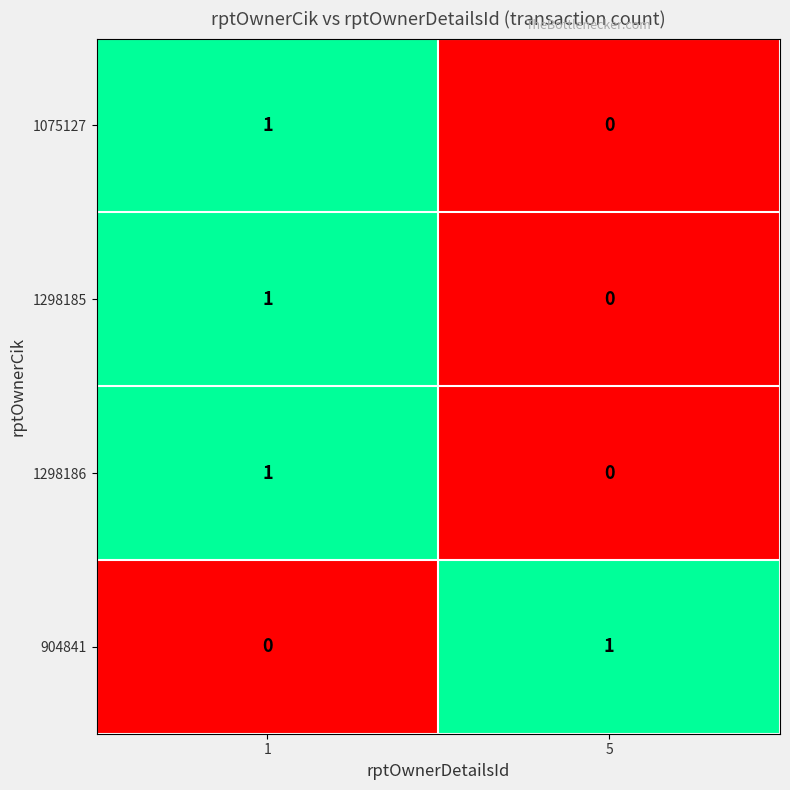

Count the number of data series in this chart.

4